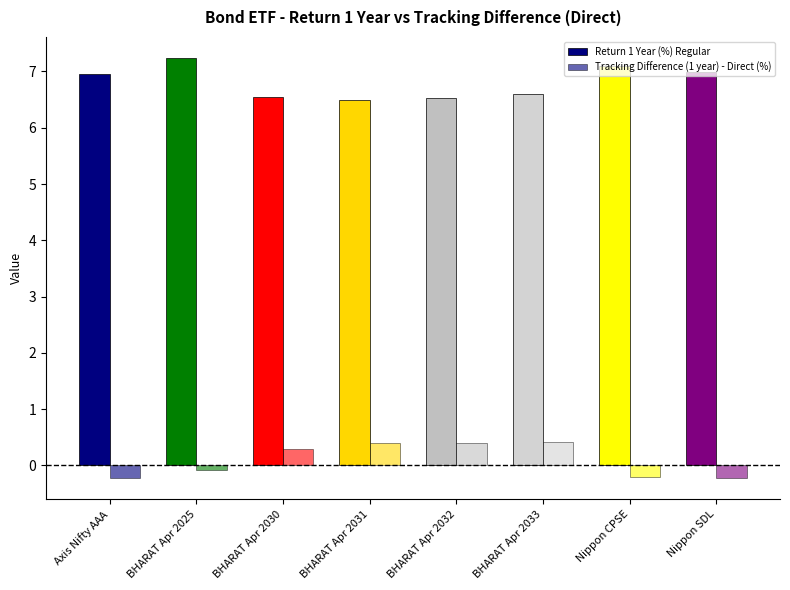

At which category is the sum across all series the highest?

BHARAT Apr 2025